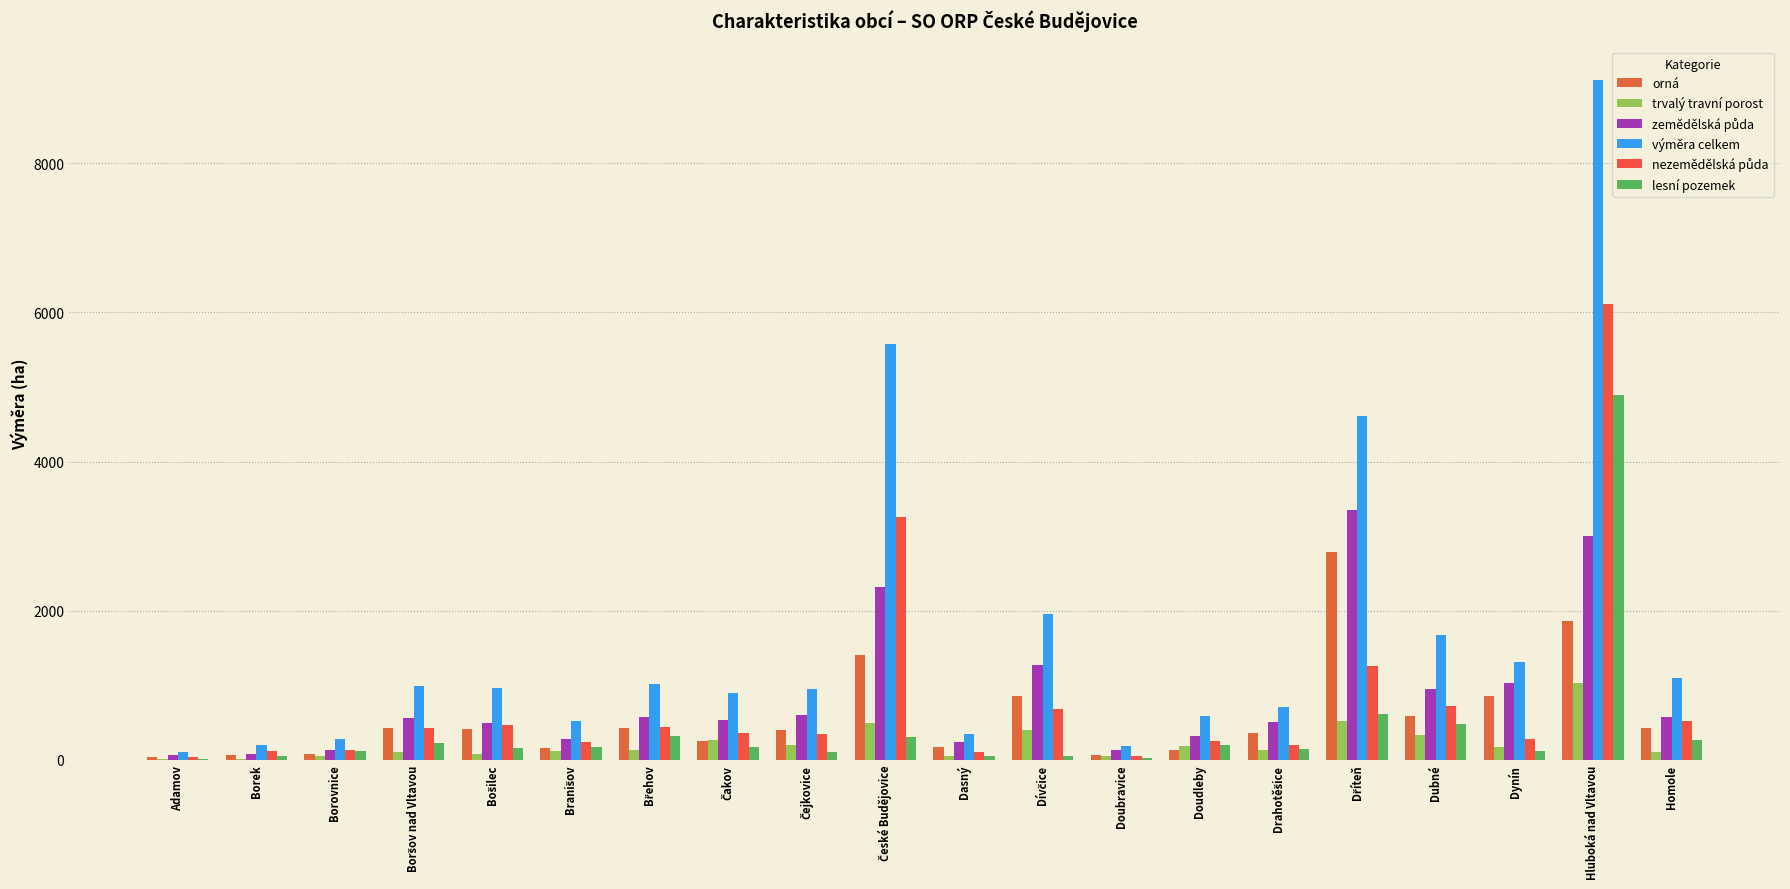

Are the bars grouped side by side (vs. stacked)?

Yes